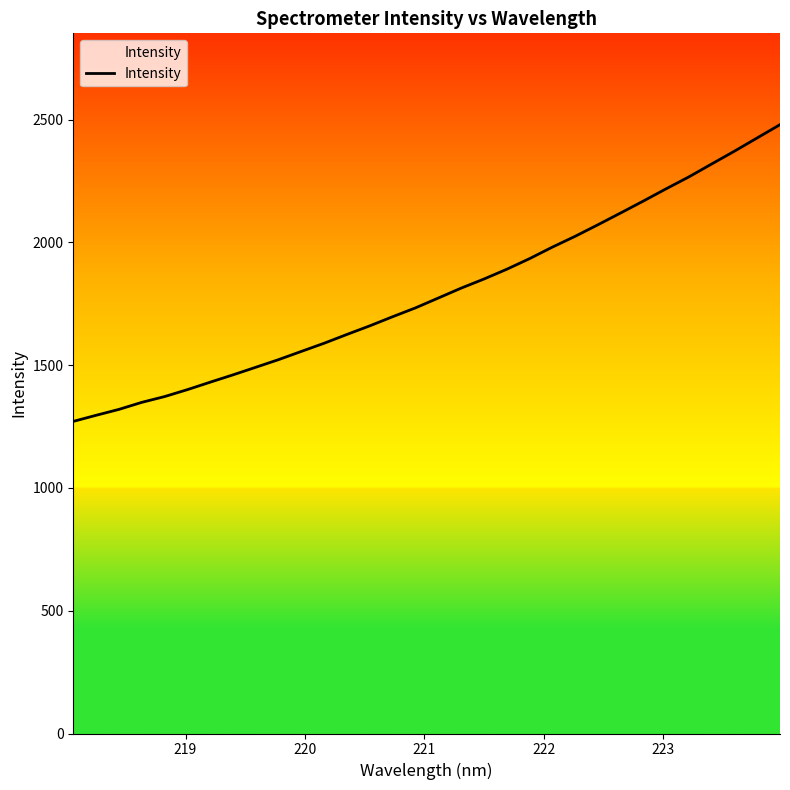

What is the maximum value shown in the chart?

2479.0